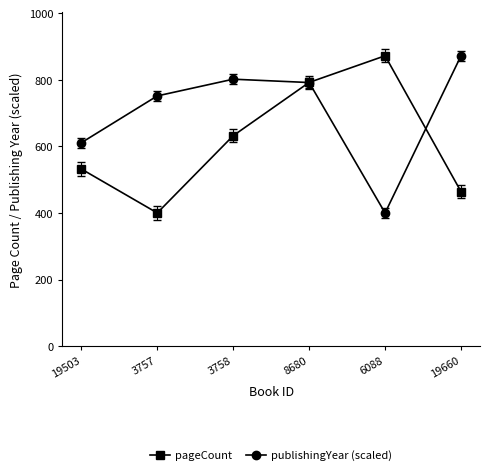

What is the highest value of the publishingYear (scaled) series?

872.0